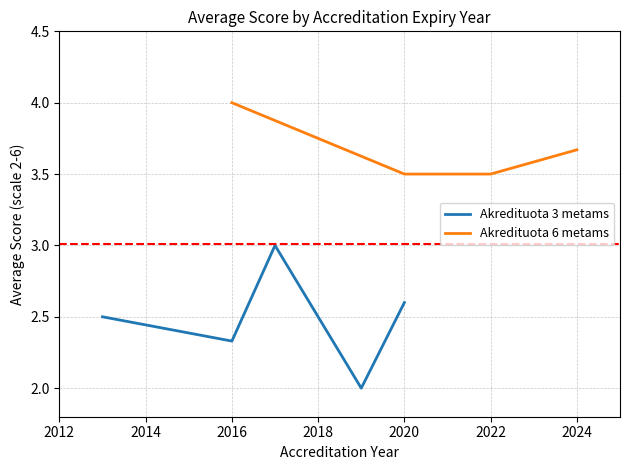

How many data points in Akredituota 3 metams are above 2?

4